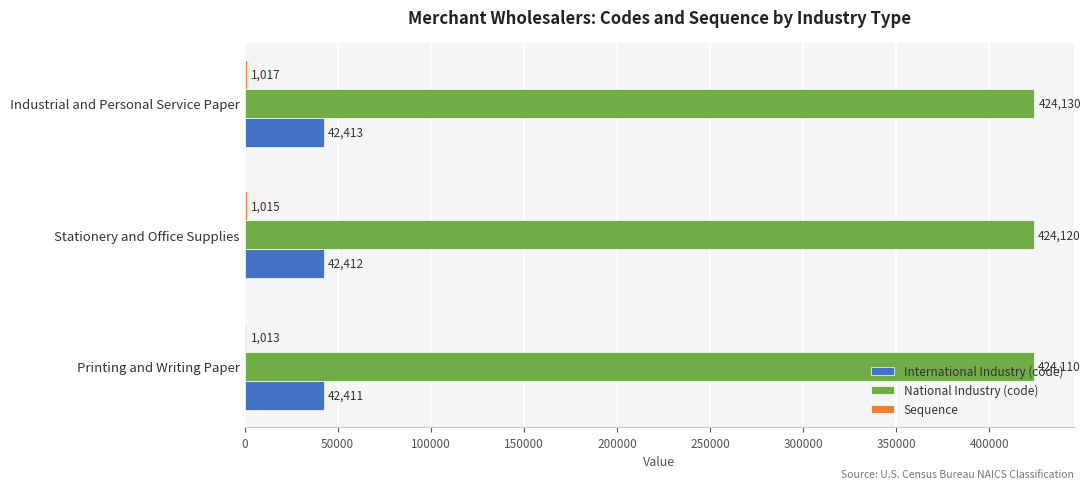

What is the maximum value shown in the chart?

424130